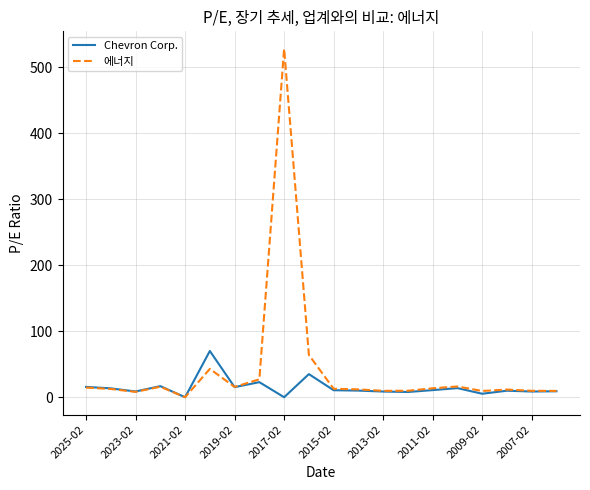

What is the highest value of the Chevron Corp. series?

70.1